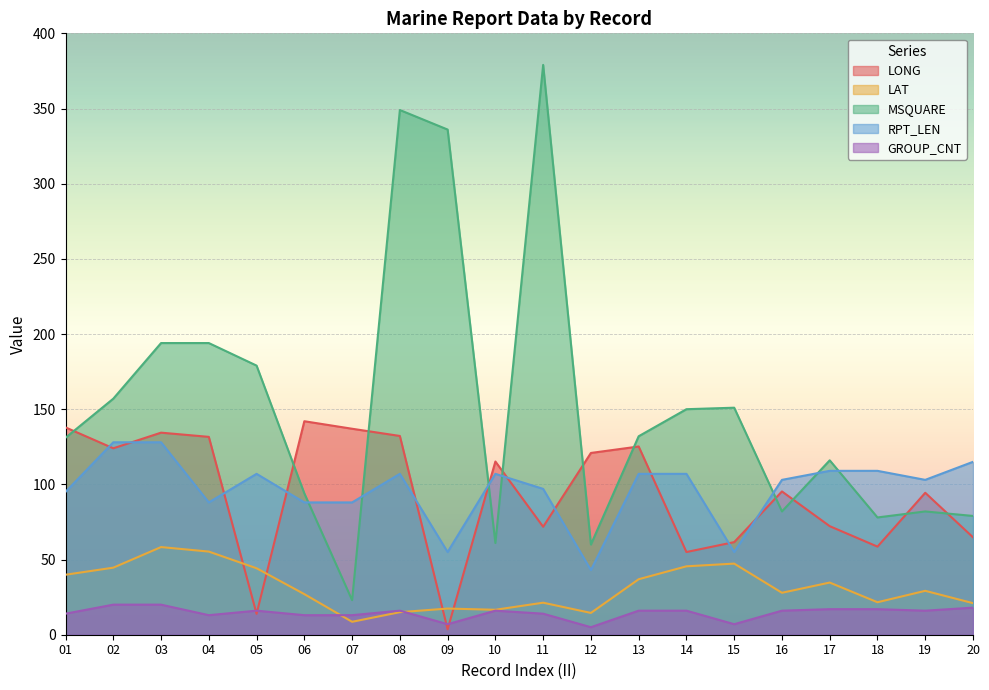

Is it true that LONG equals 202.6 at 10?

False